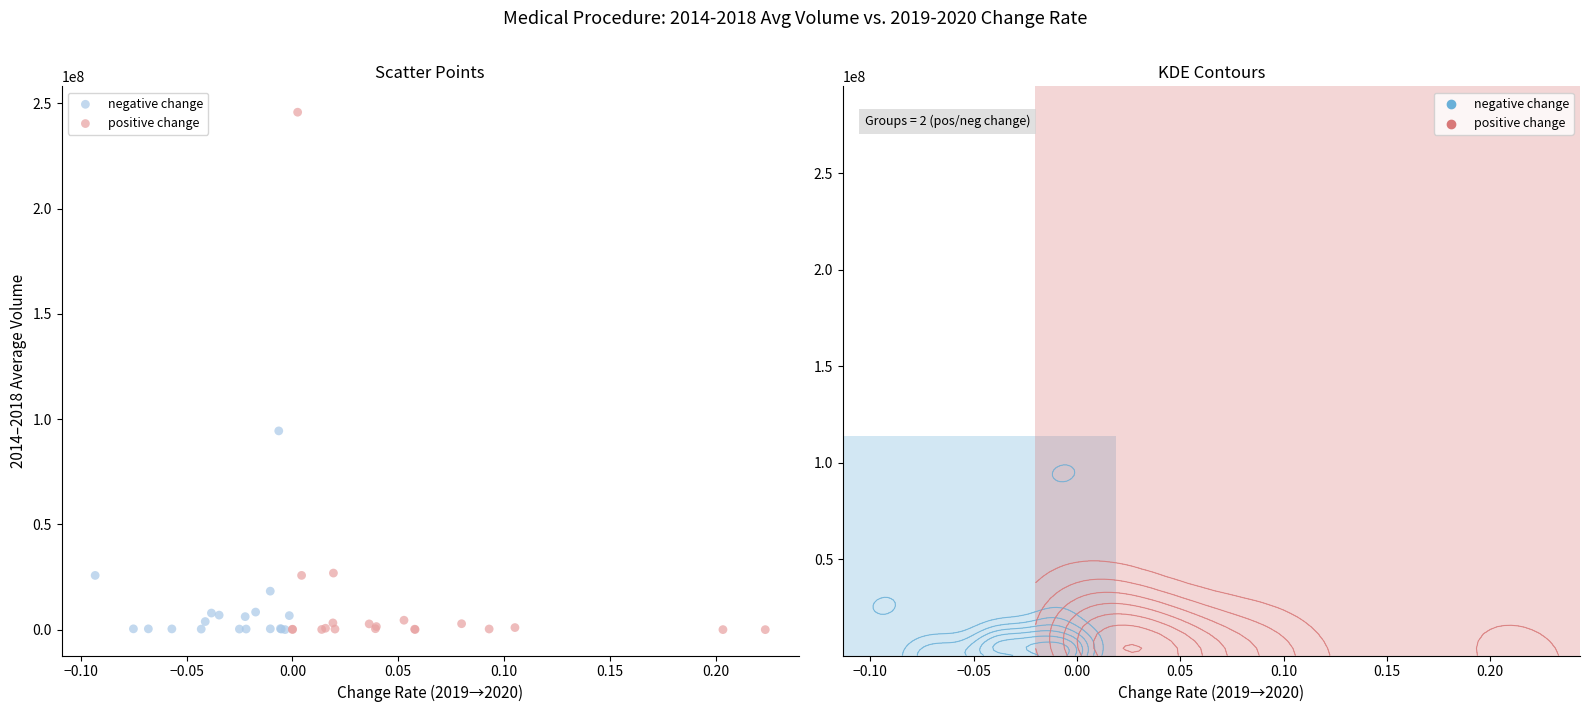

Which series contains the highest Y value?

positive change